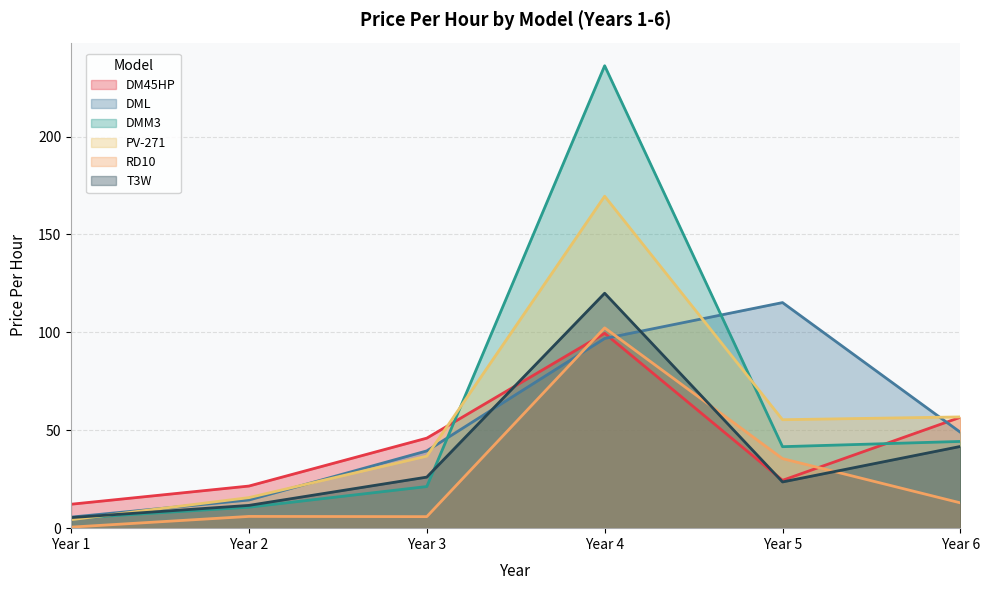

The DMM3 series shows 41.6 at Year 5. True or false?

True